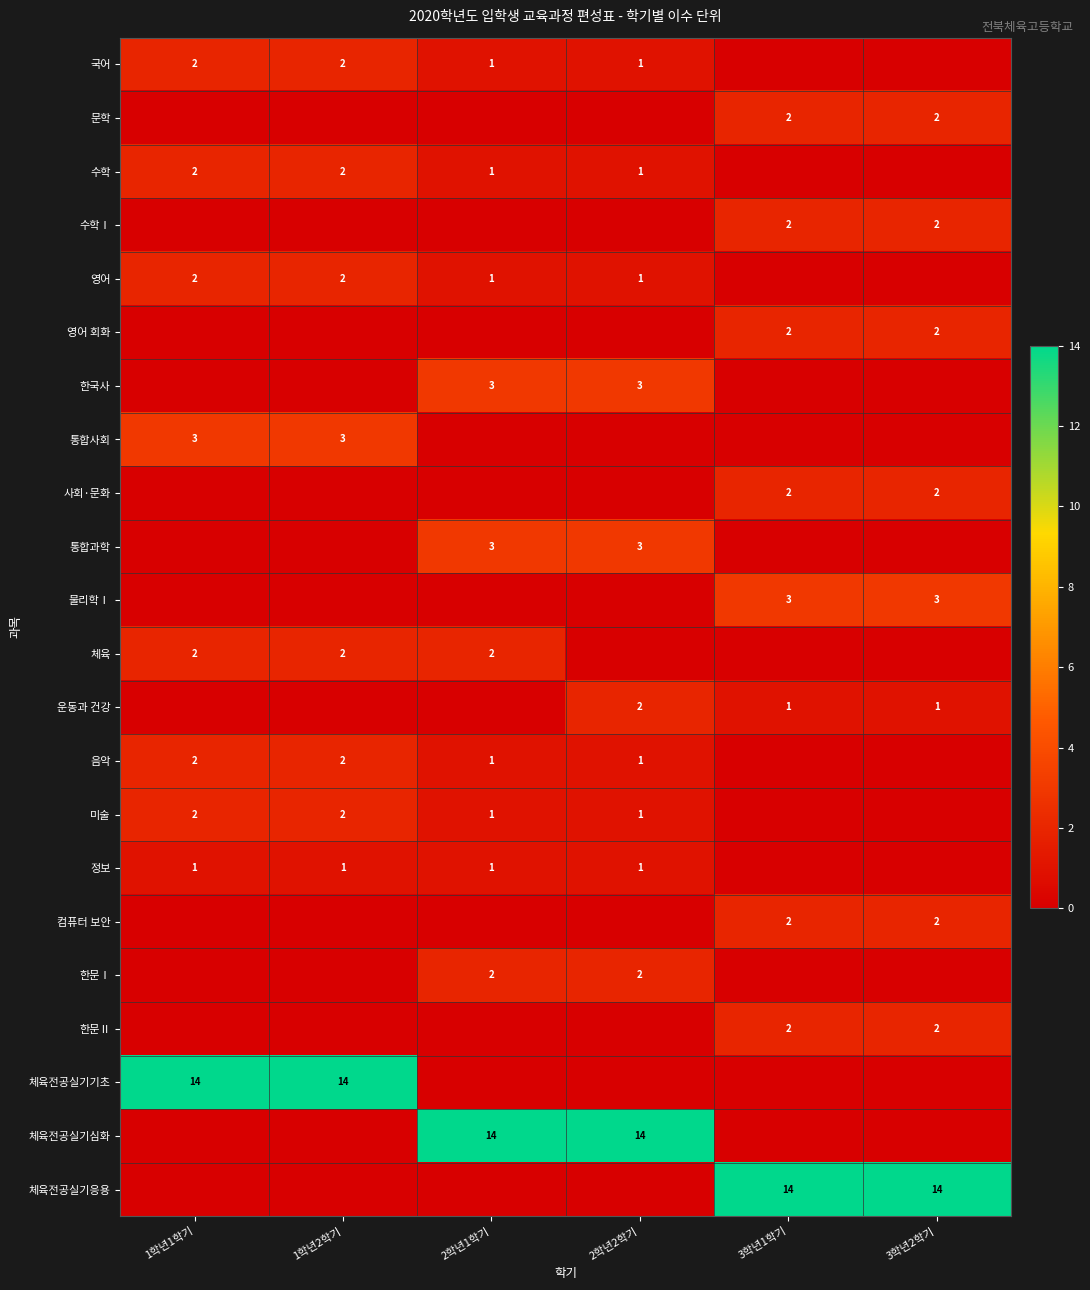

The value of 운동과 건강 at 3학년1학기 is 0. True or false?

False